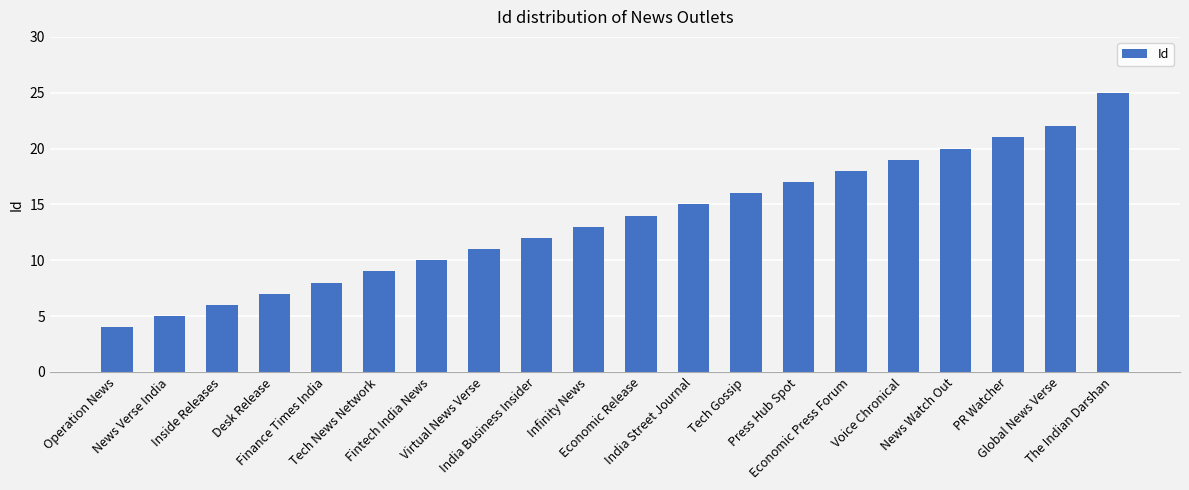

What position from the left is Voice Chronical?

16